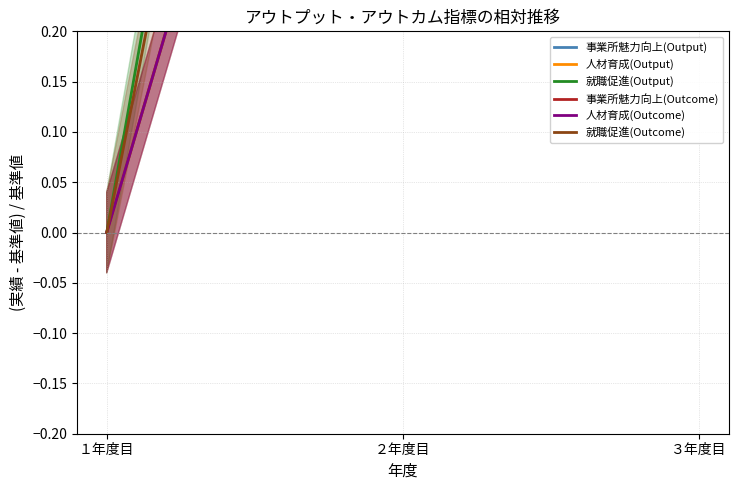

What is the average value of the 人材育成(Outcome) series?

0.7